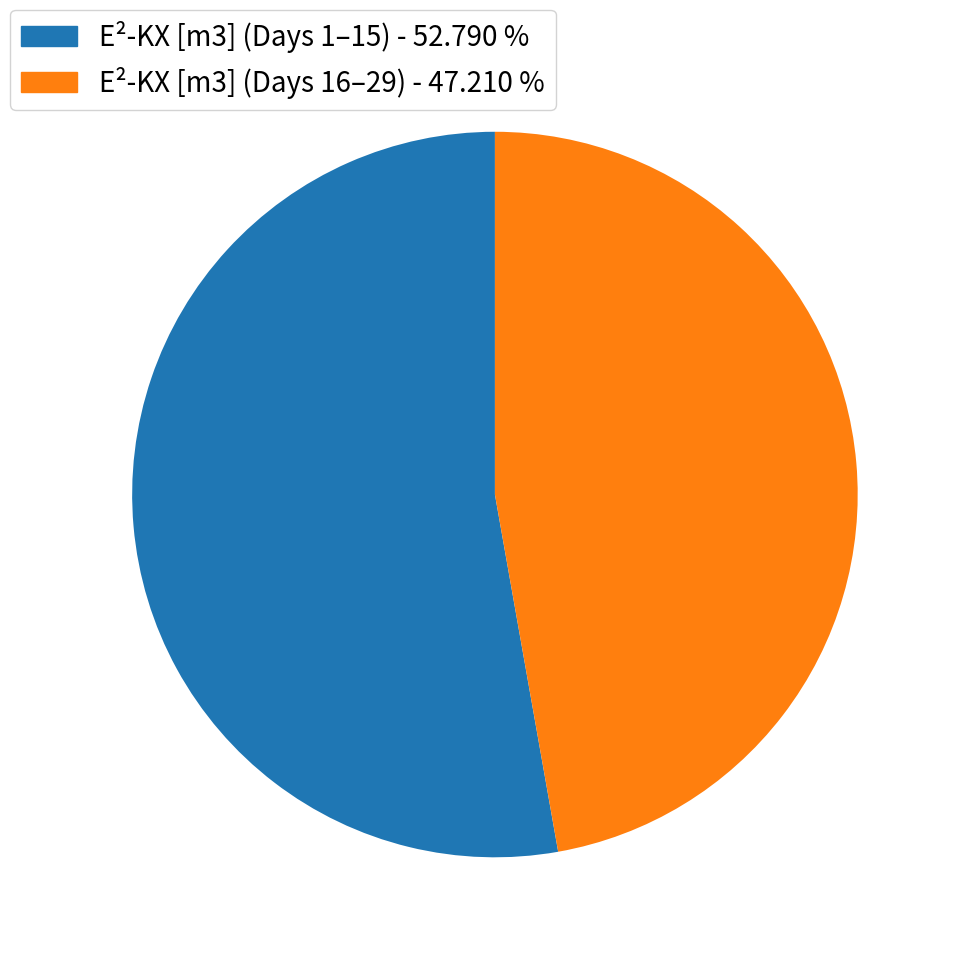

Does E²-KX [m3] (Days 16–29) - 47.210 % account for over 50% of the chart?

No